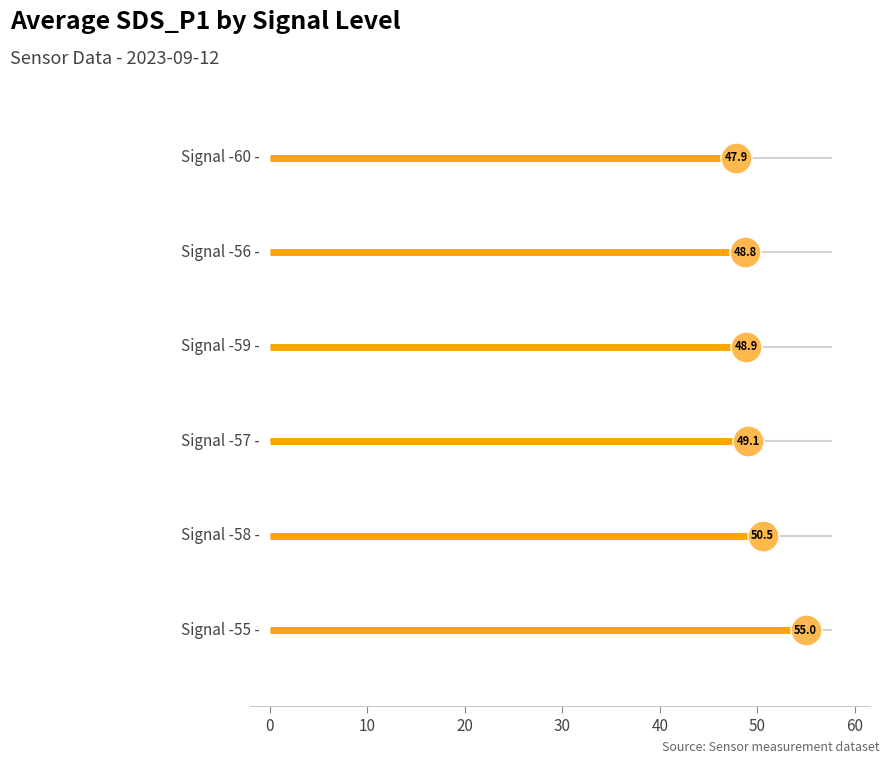

Approximately how many times larger is the value at -59 compared to -59?

1.0